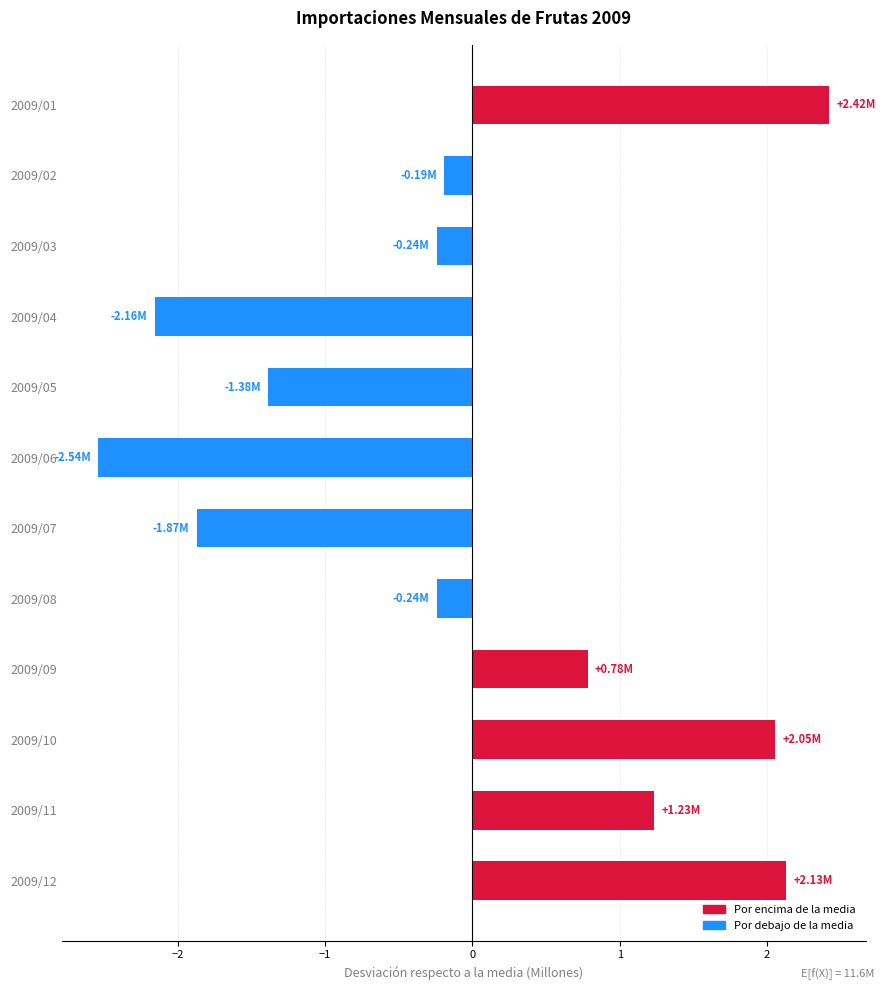

What is the difference between the maximum and second lowest values?

4.6